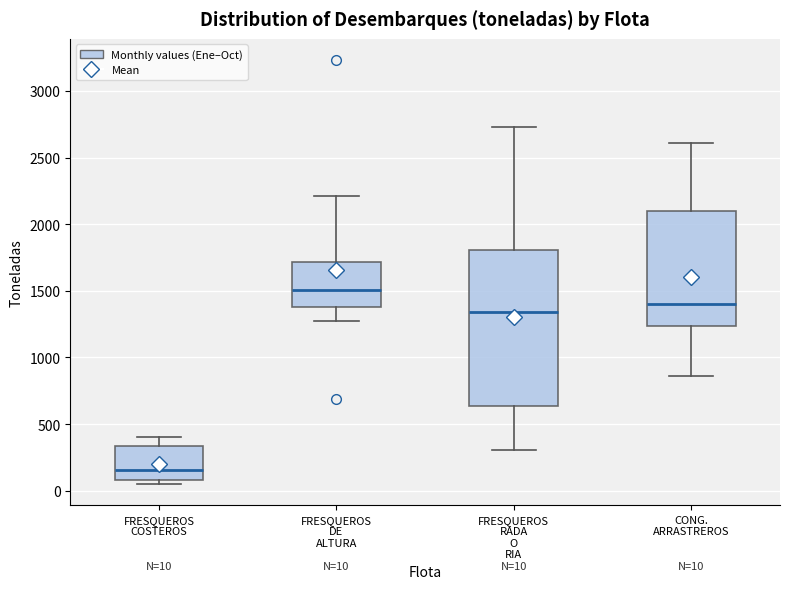

Comparing the boxes themselves (not the whiskers), which one is the tallest?

FRESQUEROS RADA O RIA